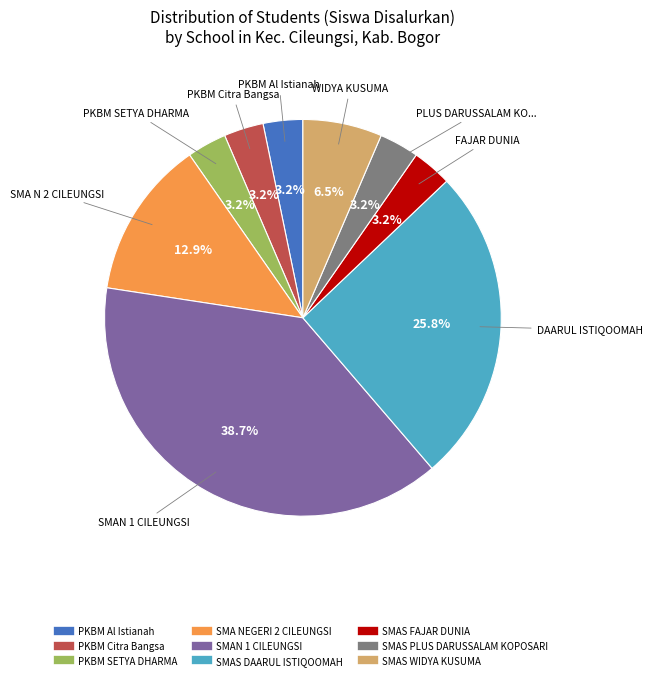

To the nearest percent, what portion does SMAS DAARUL ISTIQOOMAH represent?

26%